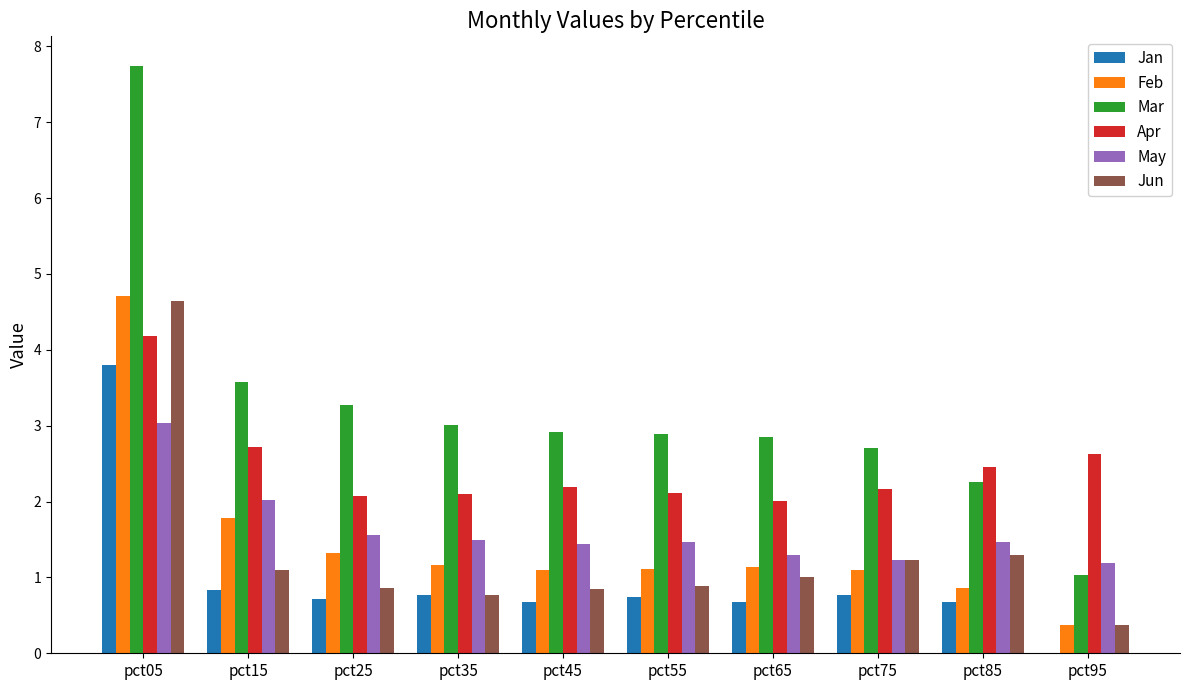

What is the sum of all Jan values?

9.7